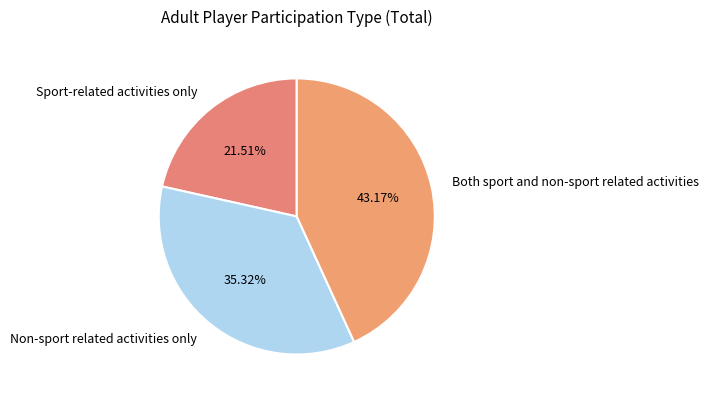

Is it true that Both sport and non-sport related activities is 58% of the pie?

False